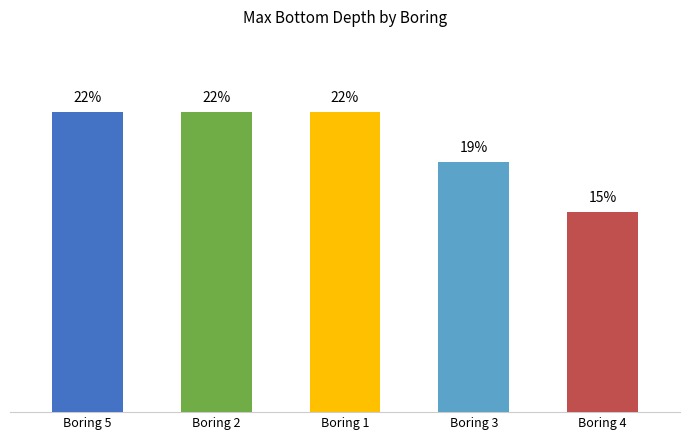

Does the chart contain stacked bars?

No